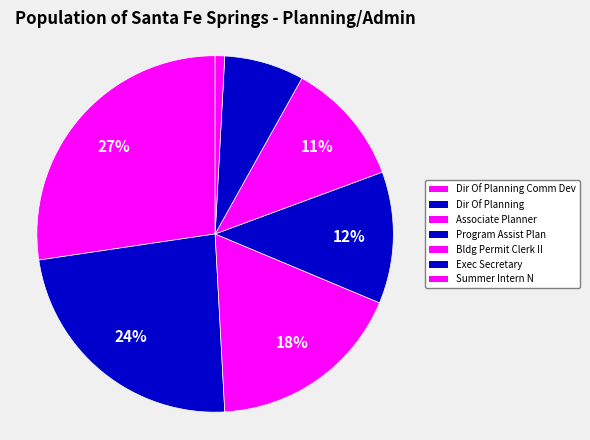

Which slice is the smallest?

Summer Intern N